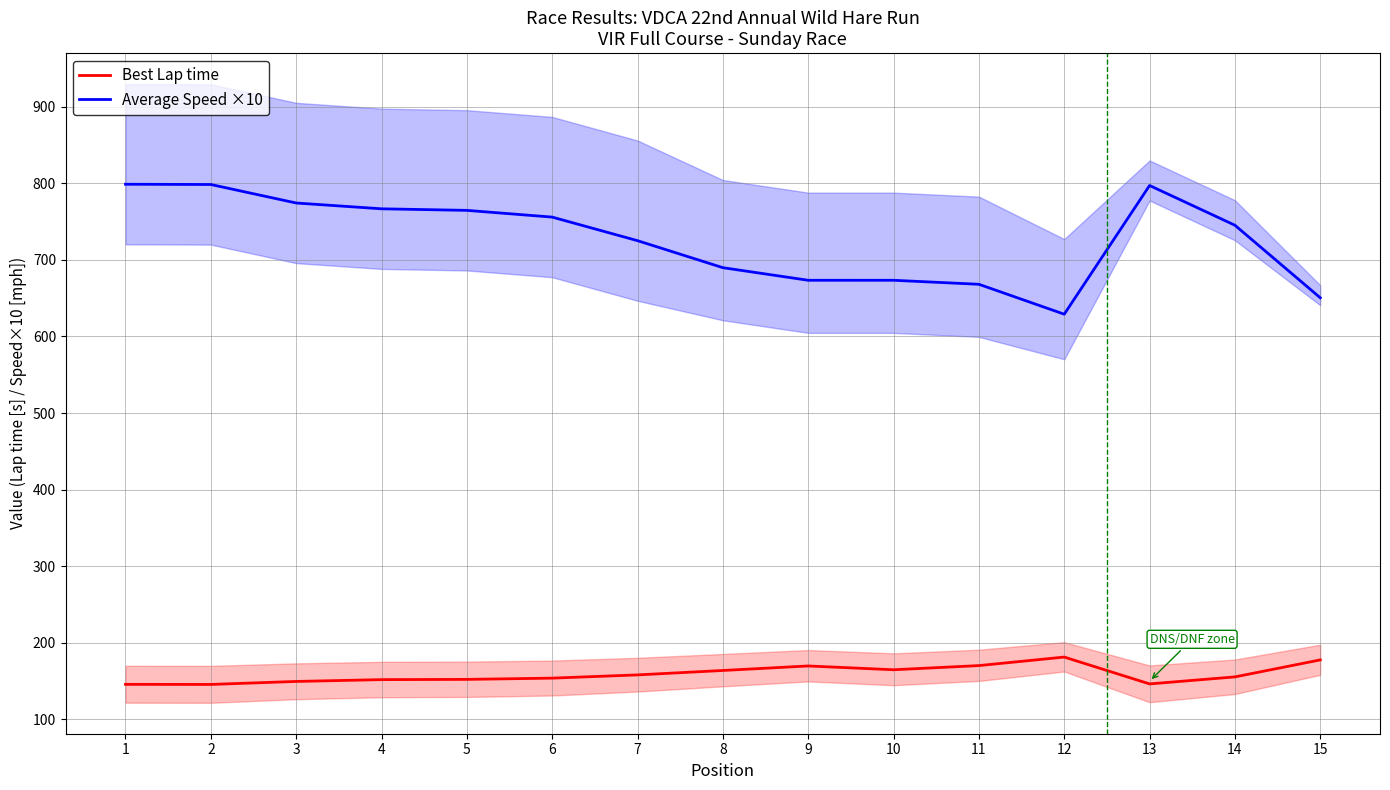

What is the difference between the maximum and minimum values in the Average Speed ×10 series?

169.7